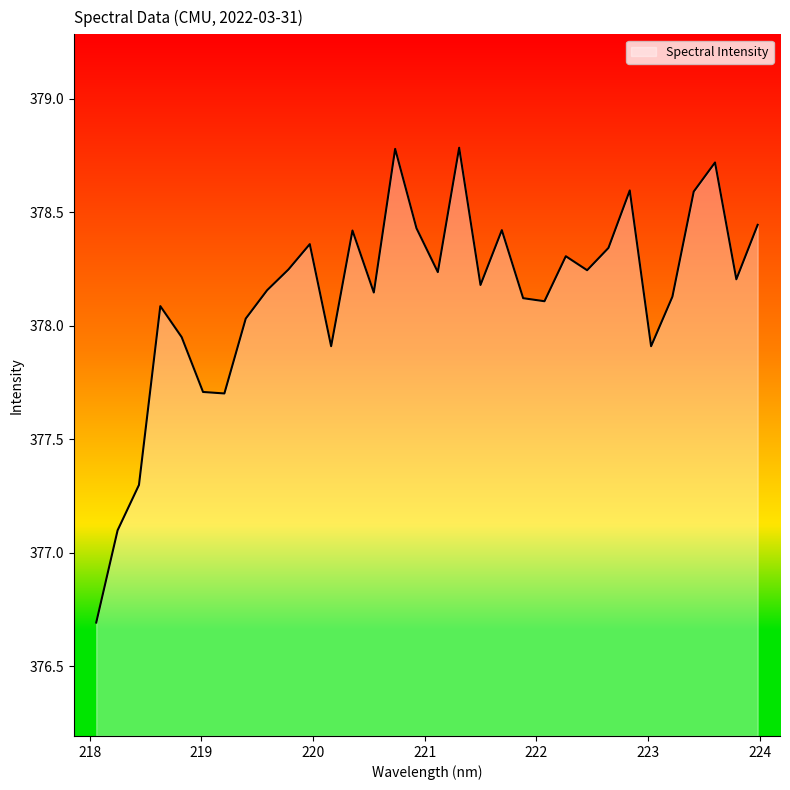

What is the smallest value displayed?

376.7